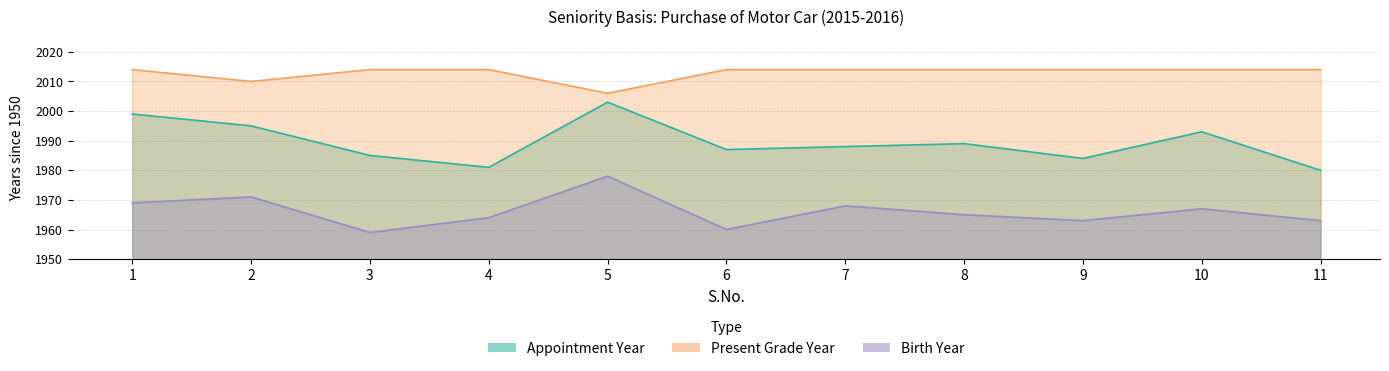

What is the sum of all Present Grade Year values?

692